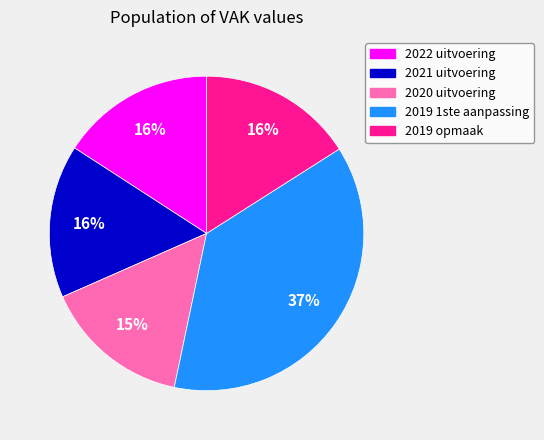

What percentage is the 2021 uitvoering slice, to the nearest percent?

16%